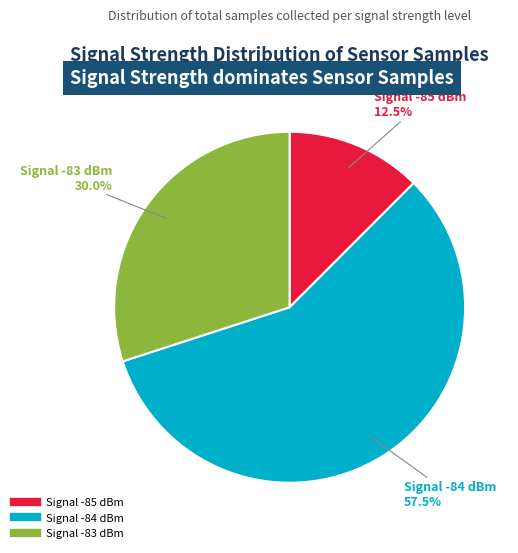

Does any single category account for the majority?

Yes